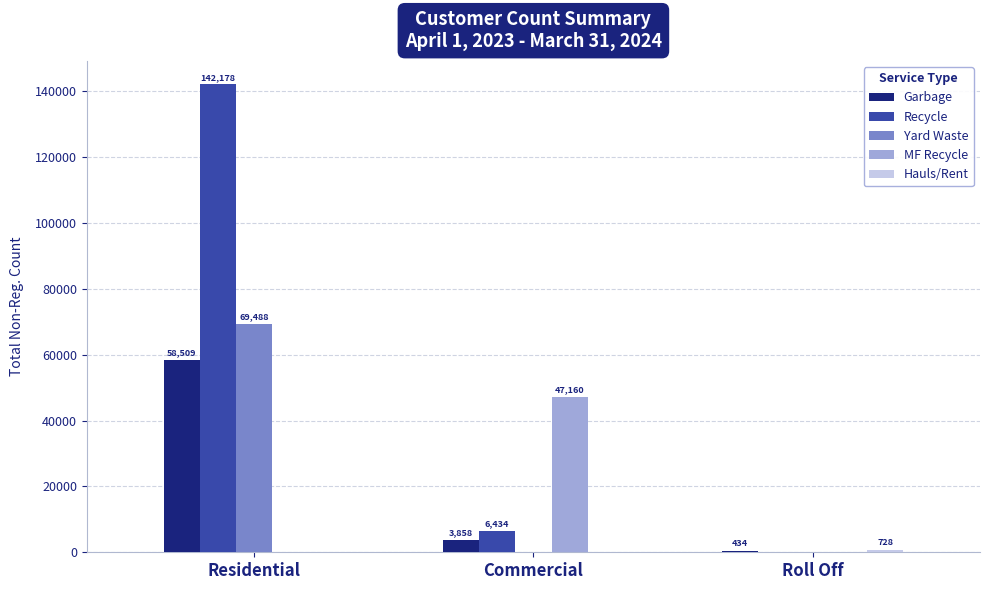

Which category has the highest value in the Recycle series?

Residential